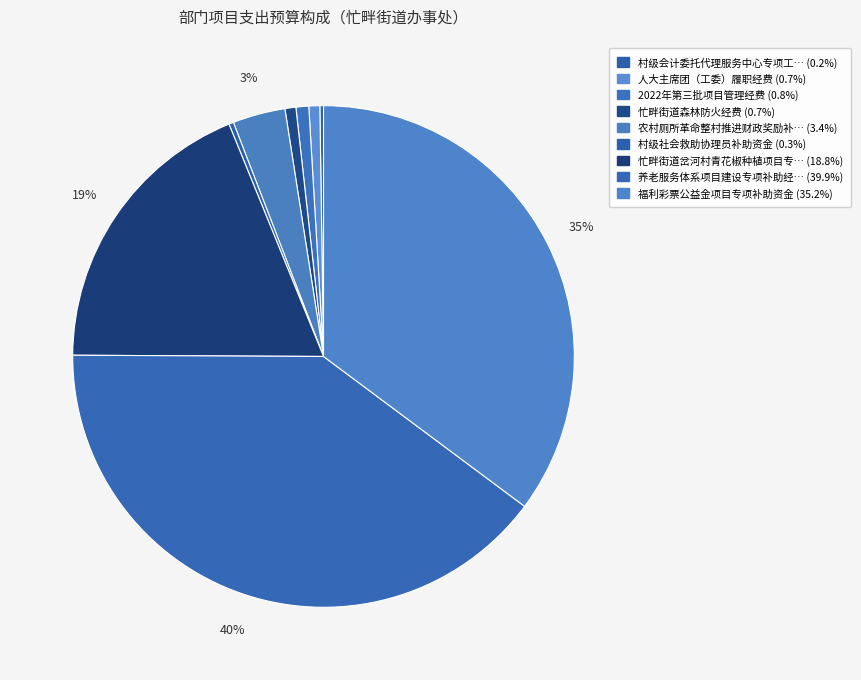

Is there any slice that represents more than half of the pie?

No